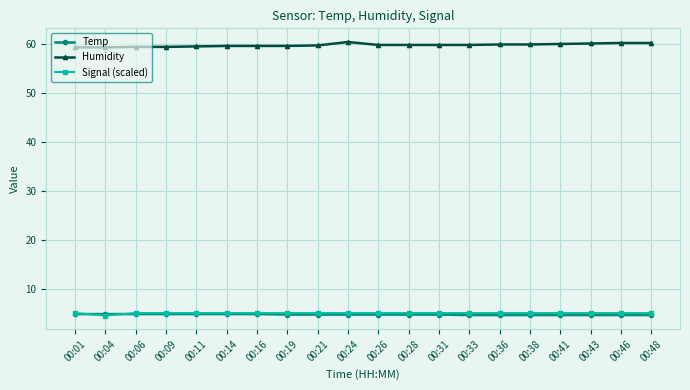

What is the spread (max minus min) of values at 00:46?

55.6